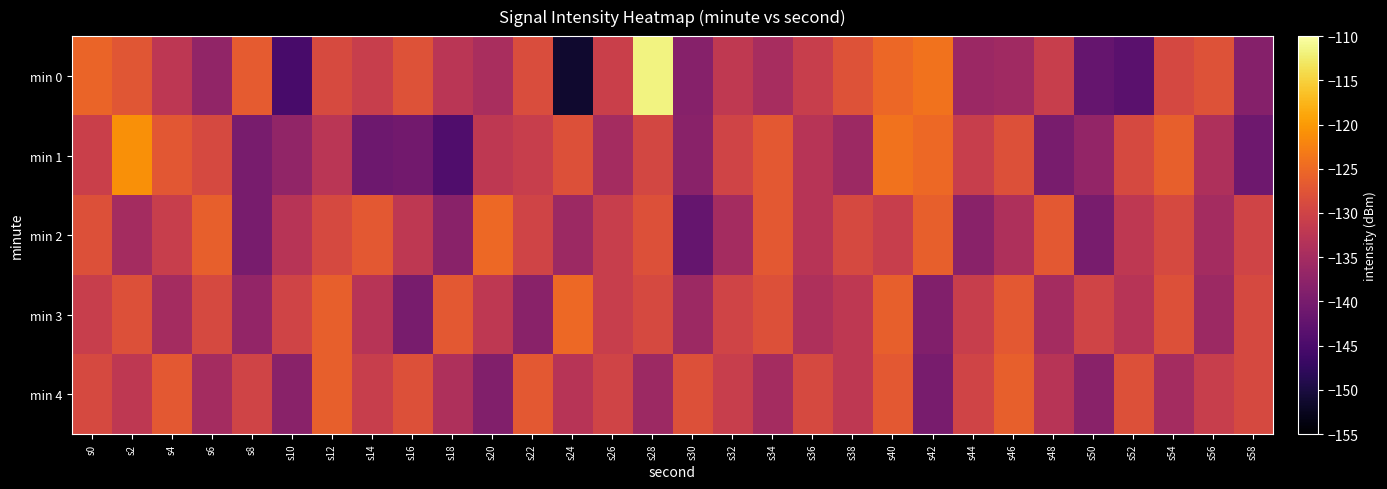

Reading right to left, transcribe all the data shown in this chart.

min 0: s58=-138.6	s56=-127.9	s54=-129.2	s52=-143.4	s50=-142.1	s48=-131.0	s46=-135.6	s44=-136.1	s42=-124.0	s40=-125.1	s38=-127.8	s36=-131.1	s34=-134.7	s32=-131.9	s30=-138.4	s28=-111.6	s26=-130.7	s24=-151.3	s22=-128.6	s20=-134.5	s18=-132.6	s16=-127.8	s14=-131.0	s12=-128.9	s10=-145.3	s8=-126.5	s6=-137.2	s4=-132.3	s2=-127.4	s0=-125.5
min 1: s58=-141.0	s56=-134.0	s54=-126.0	s52=-129.0	s50=-137.0	s48=-140.0	s46=-128.0	s44=-131.0	s42=-125.0	s40=-124.0	s38=-136.0	s36=-133.0	s34=-127.0	s32=-130.0	s30=-138.0	s28=-129.5	s26=-135.0	s24=-128.0	s22=-131.0	s20=-132.0	s18=-144.4	s16=-140.7	s14=-141.2	s12=-132.5	s10=-137.1	s8=-140.0	s6=-129.0	s4=-127.2	s2=-121.0	s0=-130.6
min 2: s58=-130.0	s56=-135.0	s54=-129.0	s52=-132.0	s50=-140.0	s48=-127.0	s46=-134.0	s44=-138.0	s42=-126.0	s40=-131.0	s38=-129.0	s36=-133.0	s34=-127.0	s32=-135.0	s30=-142.0	s28=-128.0	s26=-131.0	s24=-136.0	s22=-130.0	s20=-125.0	s18=-138.0	s16=-132.0	s14=-127.0	s12=-129.0	s10=-133.0	s8=-140.0	s6=-126.0	s4=-131.0	s2=-135.0	s0=-128.0
min 3: s58=-129.0	s56=-136.0	s54=-128.0	s52=-133.0	s50=-130.0	s48=-135.0	s46=-127.0	s44=-131.0	s42=-139.0	s40=-126.0	s38=-132.0	s36=-134.0	s34=-128.0	s32=-130.0	s30=-136.0	s28=-129.0	s26=-131.0	s24=-125.0	s22=-138.0	s20=-132.0	s18=-127.0	s16=-140.0	s14=-133.0	s12=-126.0	s10=-130.0	s8=-137.0	s6=-129.0	s4=-135.0	s2=-128.0	s0=-131.0
min 4: s58=-129.0	s56=-131.0	s54=-135.0	s52=-128.0	s50=-138.0	s48=-133.0	s46=-126.0	s44=-130.0	s42=-140.0	s40=-127.0	s38=-132.0	s36=-129.0	s34=-135.0	s32=-131.0	s30=-128.0	s28=-136.0	s26=-130.0	s24=-133.0	s22=-127.0	s20=-139.0	s18=-134.0	s16=-128.0	s14=-131.0	s12=-126.0	s10=-138.0	s8=-130.0	s6=-135.0	s4=-127.0	s2=-132.0	s0=-129.0